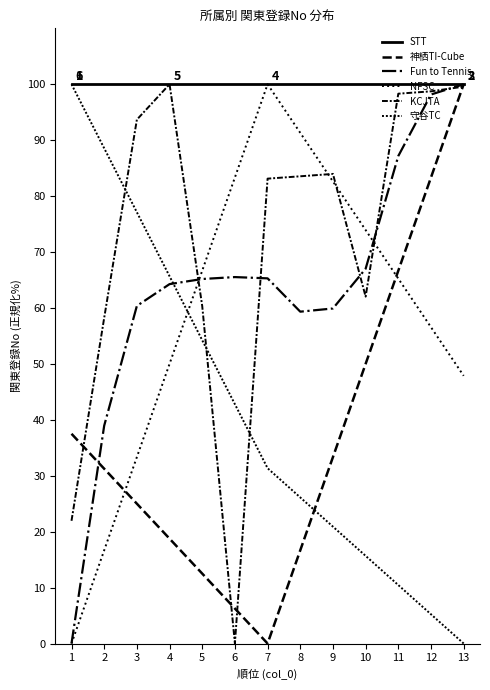

Rank the series at 1 from lowest to highest value.

Fun to Tennis, NFSC, KCJTA, 神栖TI-Cube, 守谷TC, STT